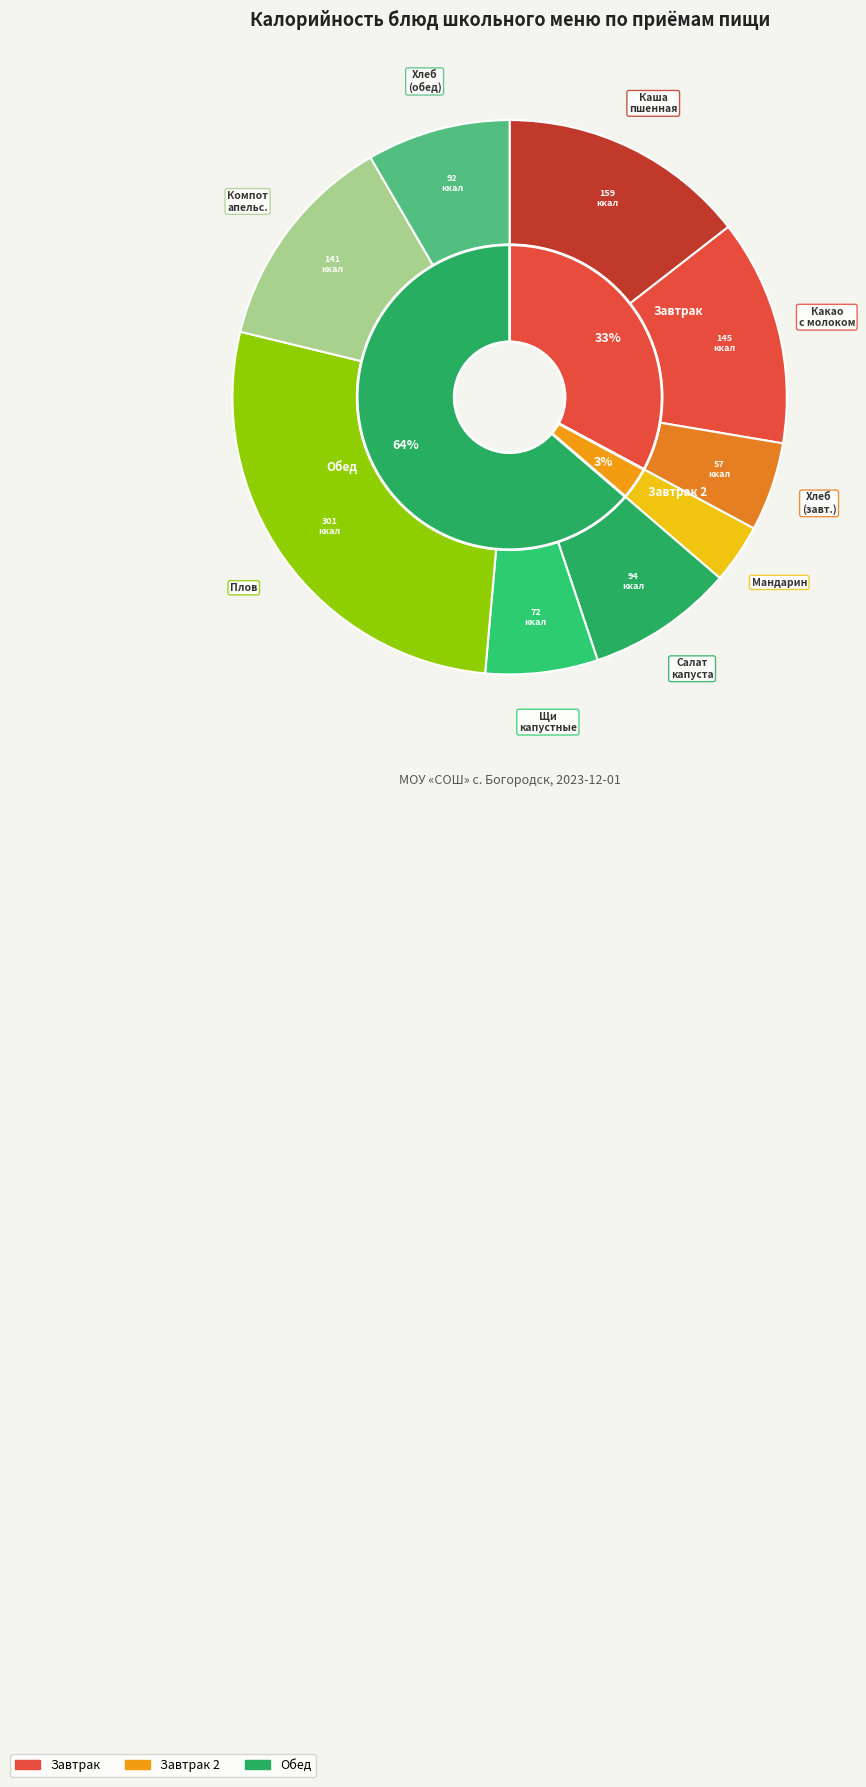

Does Плов account for over 50% of the chart?

No